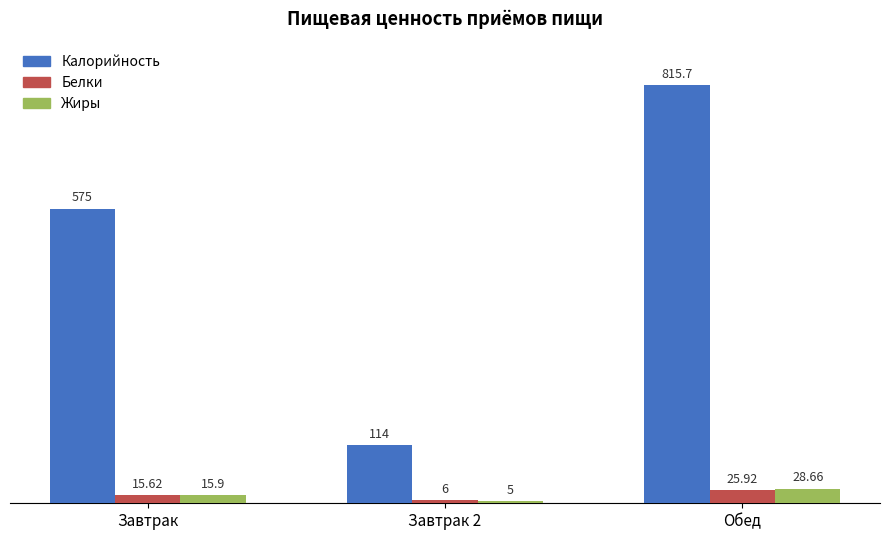

How many values in the Белки series exceed 15?

2